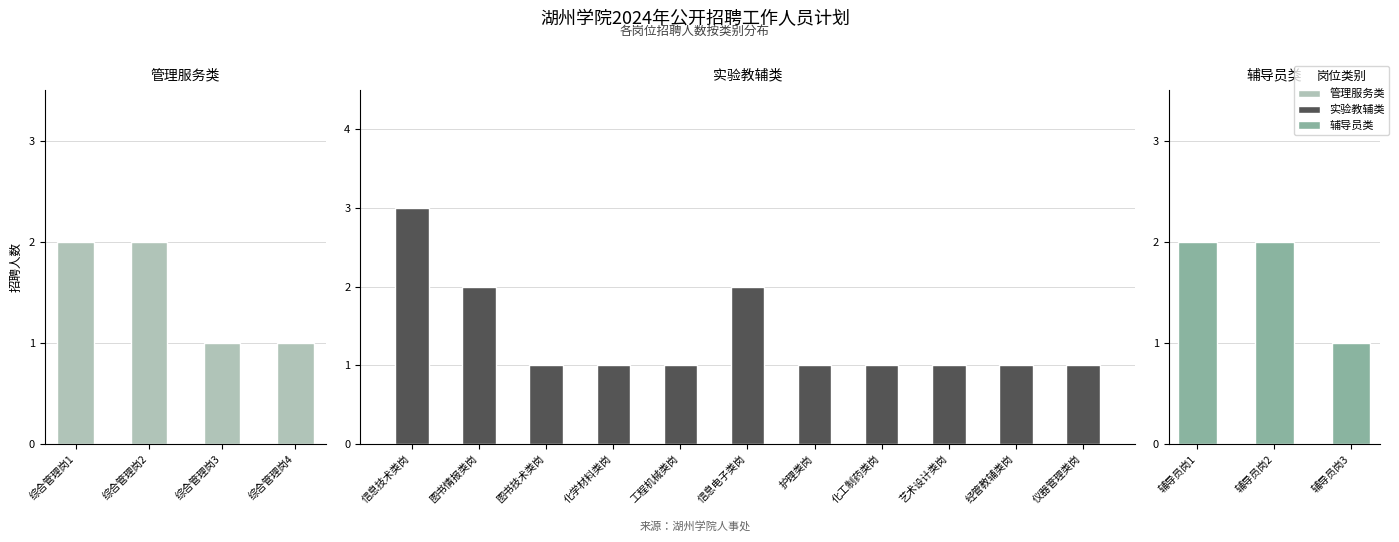

What is the average value of the 实验教辅类 series?

1